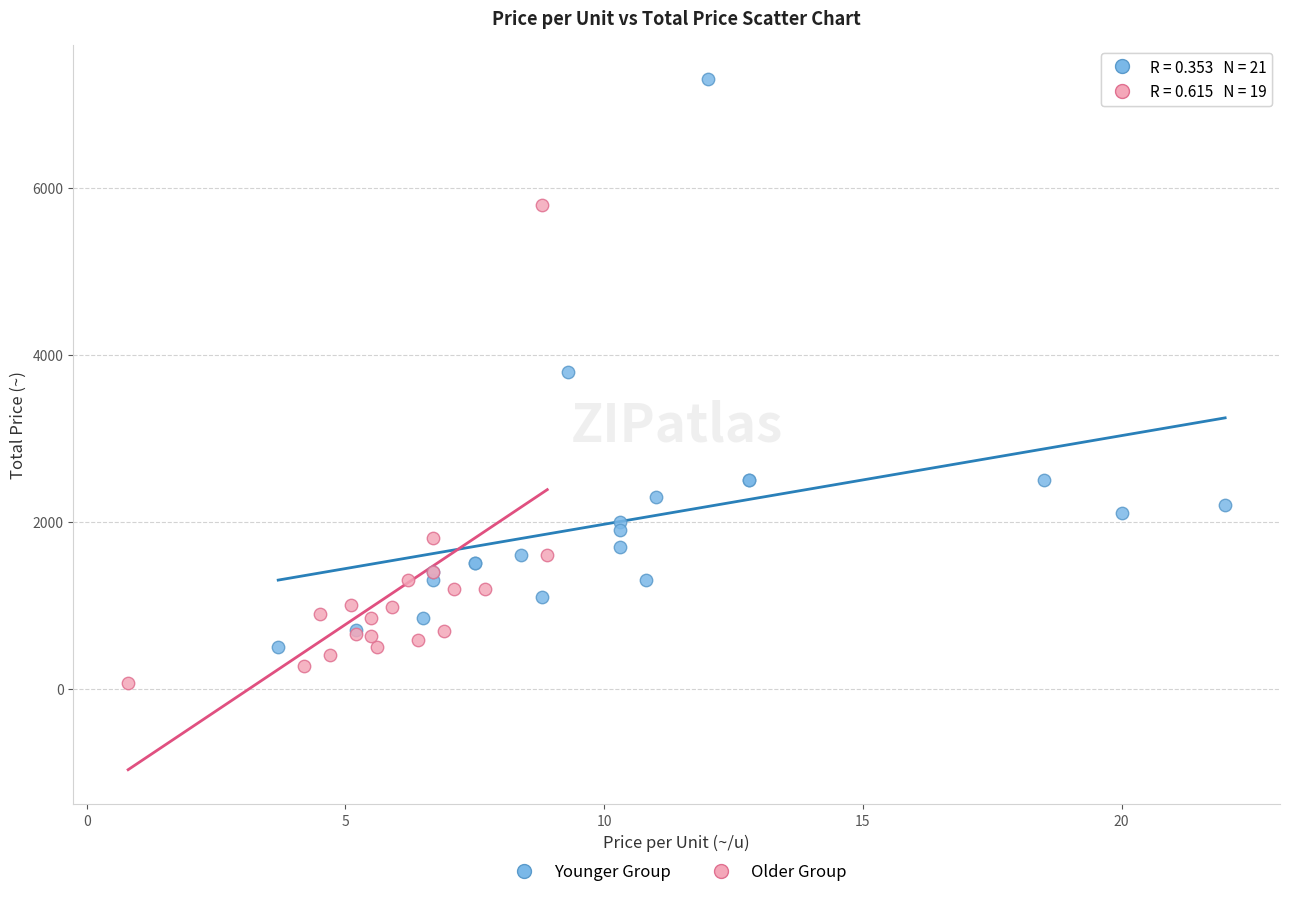

What are all the series names shown in the legend?

Younger Group, Older Group